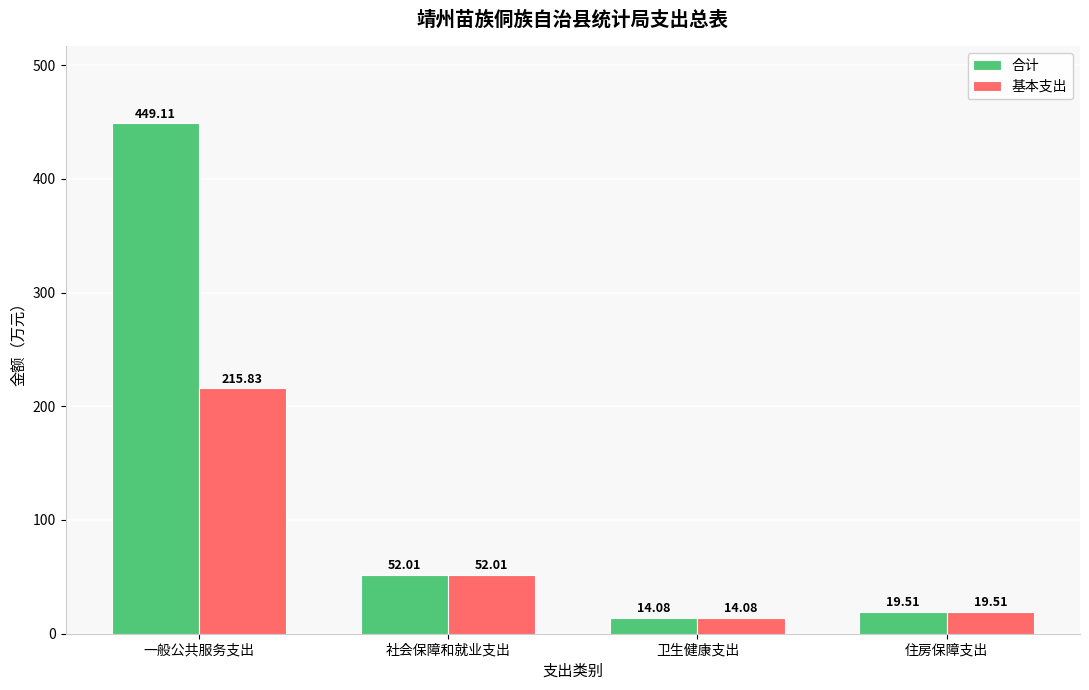

Reading left to right, list all the values displayed in this chart.

合计: 一般公共服务支出=449.1	社会保障和就业支出=52.0	卫生健康支出=14.1	住房保障支出=19.5
基本支出: 一般公共服务支出=215.8	社会保障和就业支出=52.0	卫生健康支出=14.1	住房保障支出=19.5